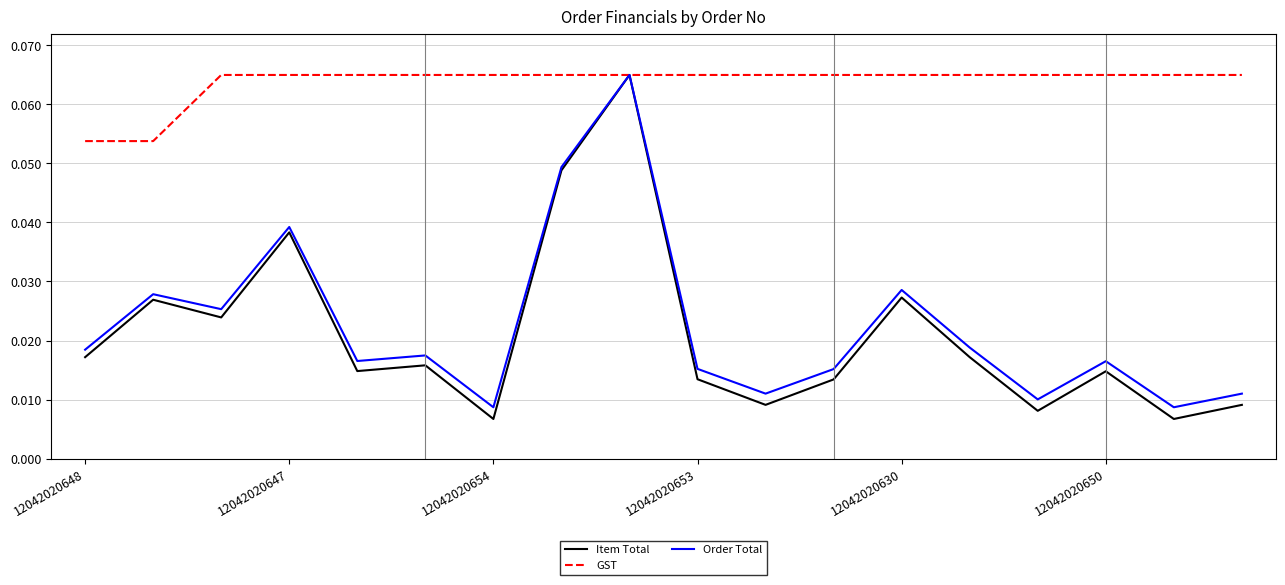

Which series has the largest total across all categories?

GST